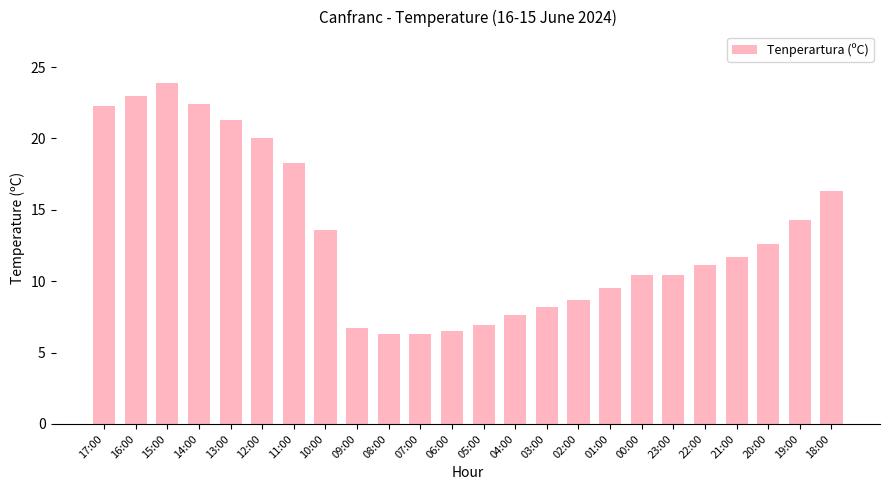

The value at 16:00 is 23.0. True or false?

True